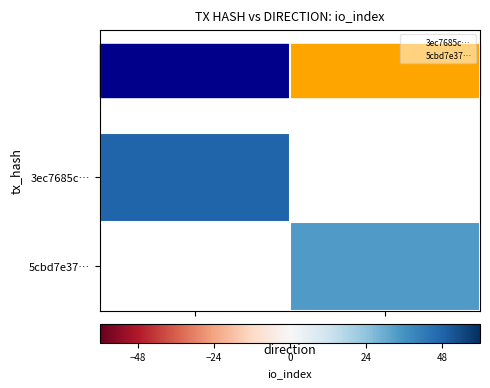

Count the number of categories in the chart.

2